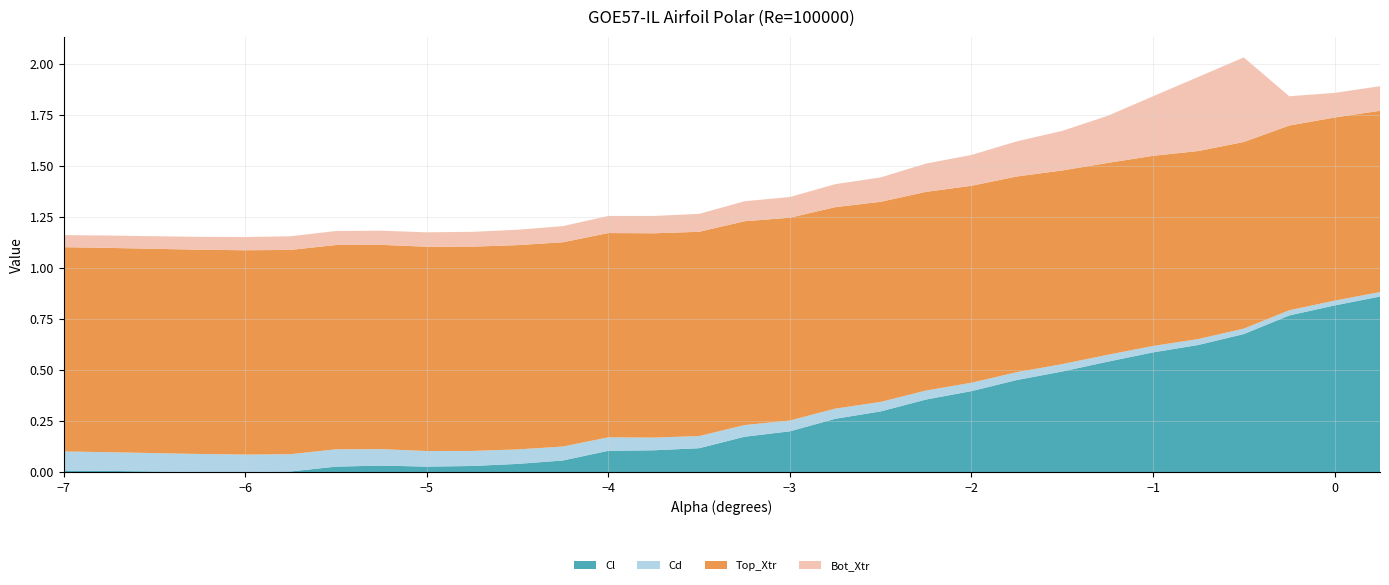

Is it true that Cl equals 0.5 at −6?

False